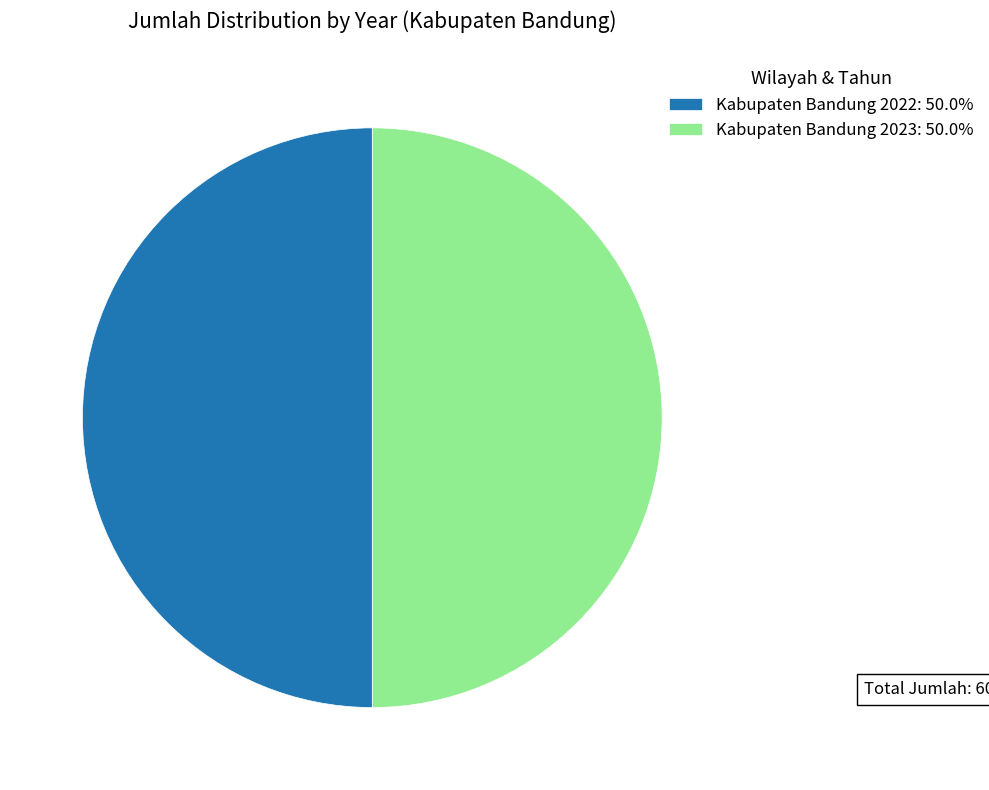

Approximately how many times larger is the value at Kabupaten Bandung 2022: 50.0% compared to Kabupaten Bandung 2023: 50.0%?

1.0